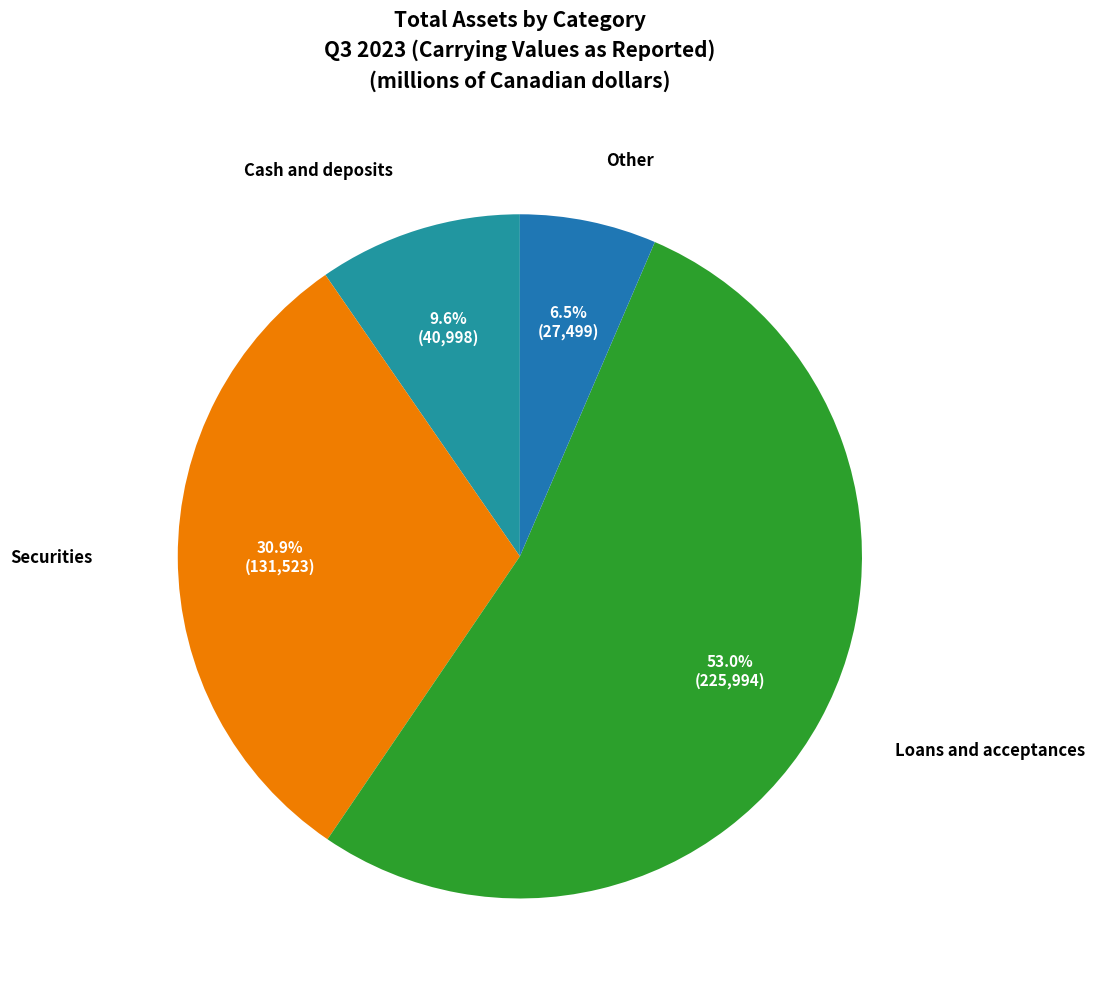

What percentage is NOT represented by Loans and acceptances?

47.0%